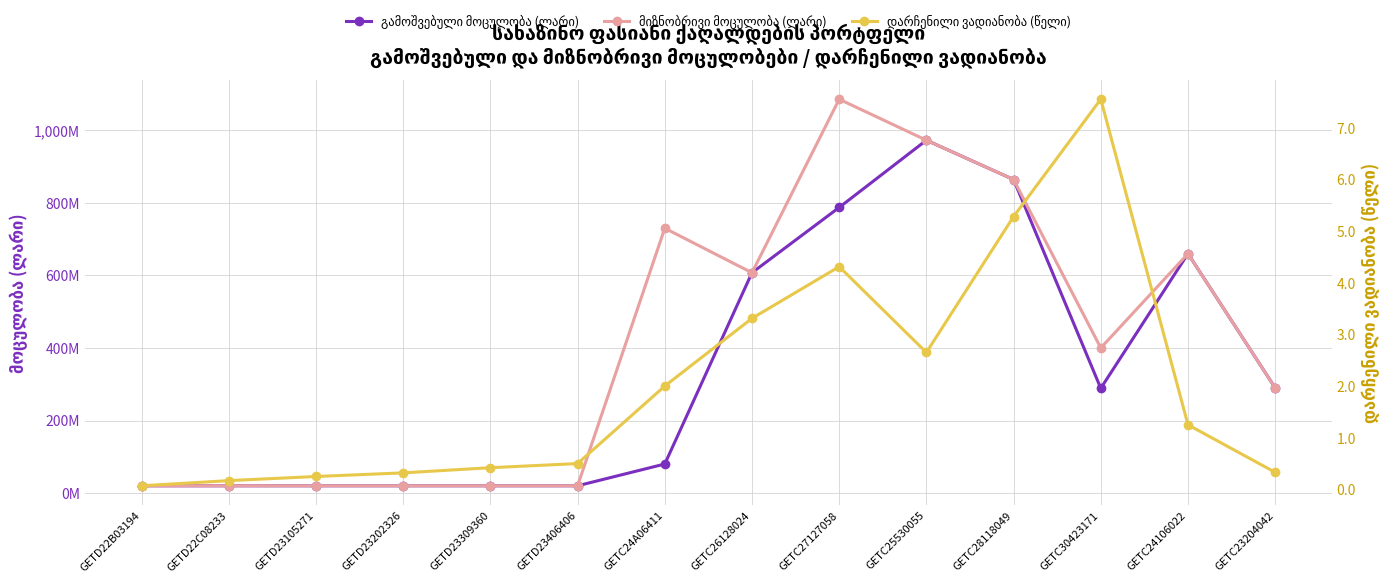

What is the average value of the გამოშვებული მოცულობა (ლარი) series?

333605857.1